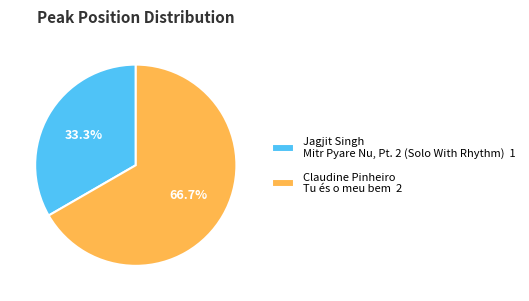

Count the number of slices in the pie.

2